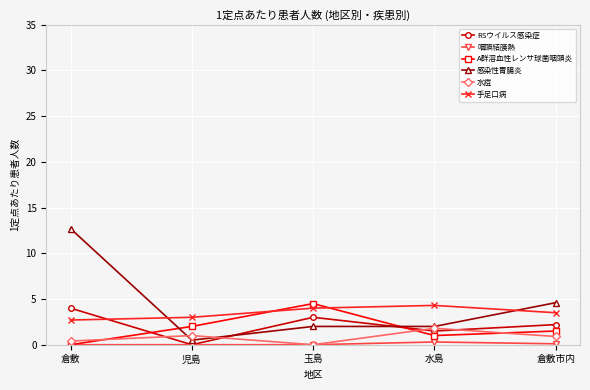

The value of 手足口病 at 玉島 is 6.0. True or false?

False